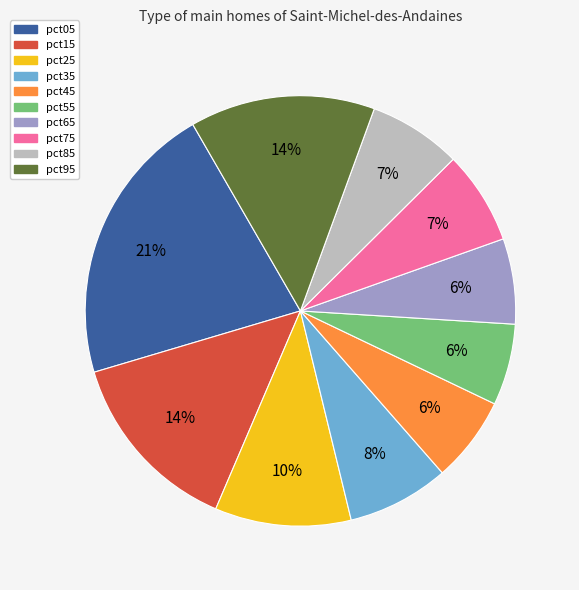

Do pct55 and pct25 together represent more than half of the pie?

No